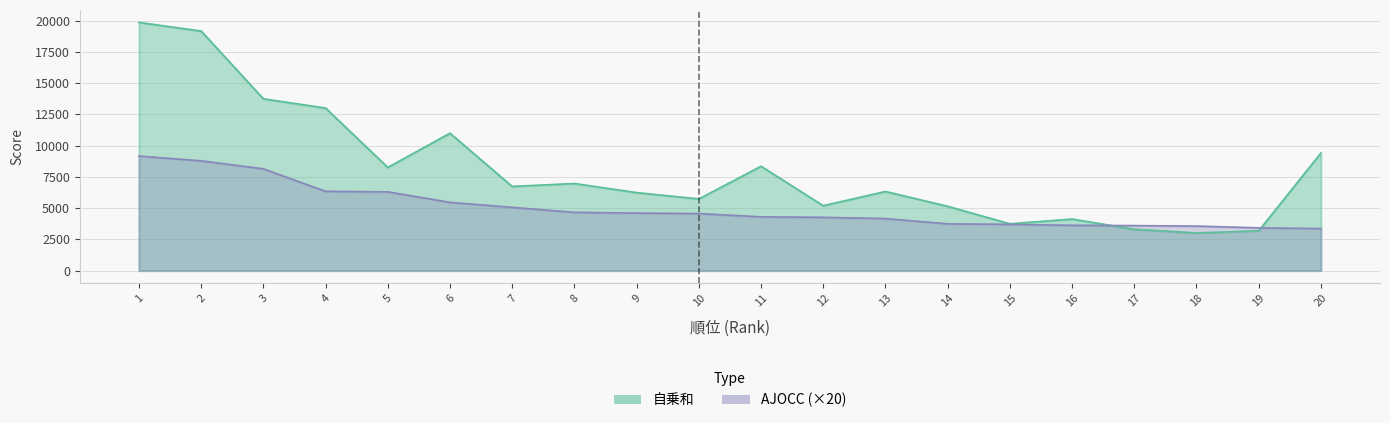

What is the greatest value displayed?

19856